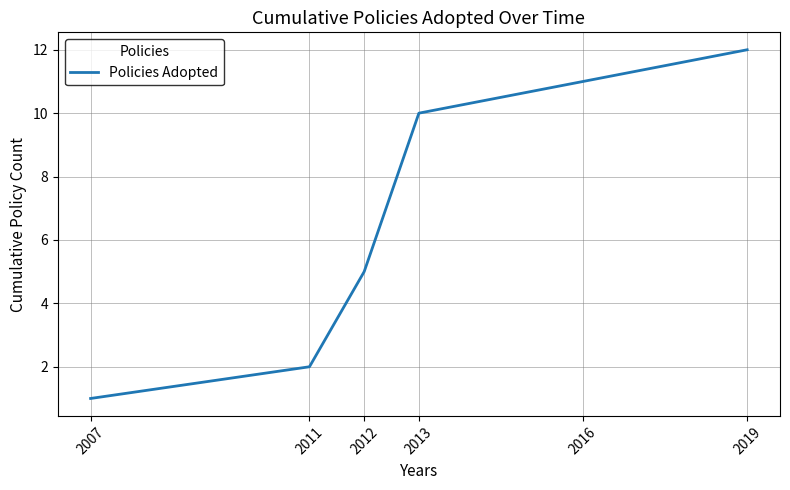

The value at 2019 is 12. True or false?

True